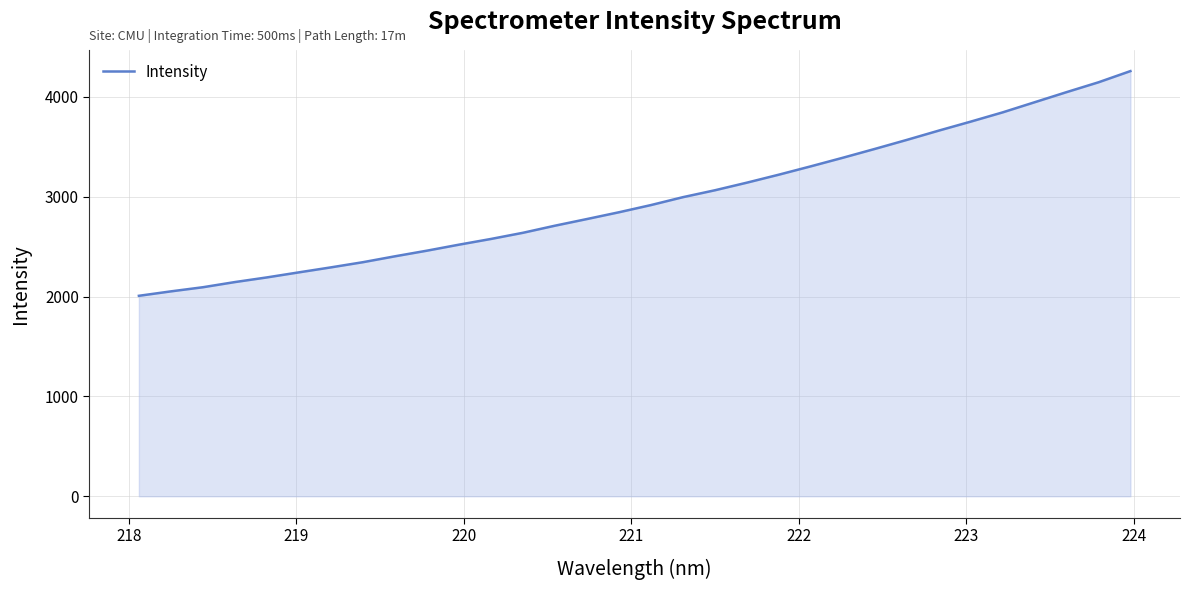

What is the difference between the maximum and minimum values?

2250.6